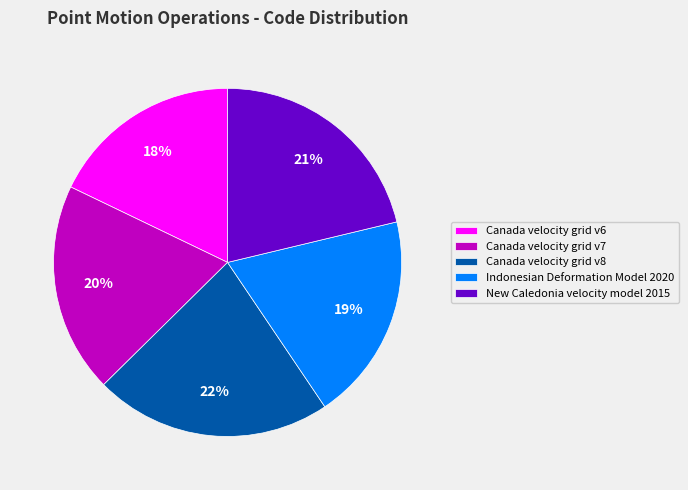

To the nearest percent, what is the difference between the Canada velocity grid v6 and Canada velocity grid v8 slice percentages?

4%